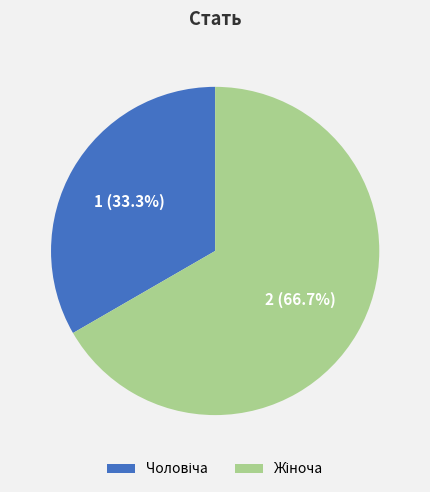

Is there a majority slice in this chart?

Yes